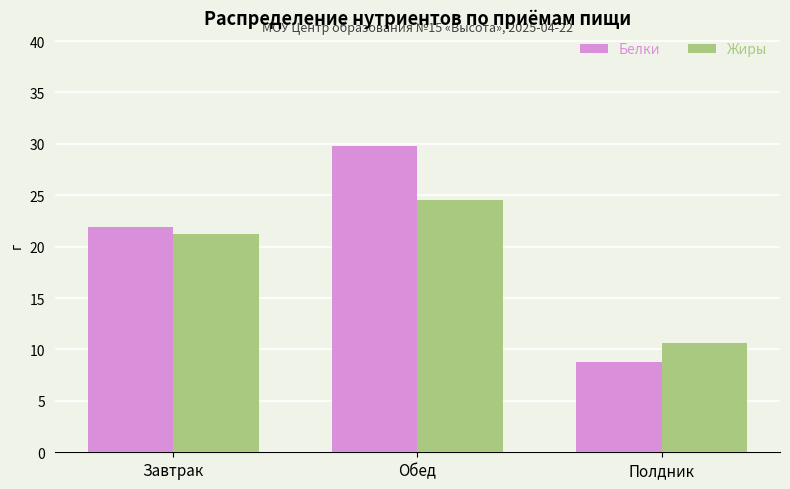

Which series has the largest total across all categories?

Белки